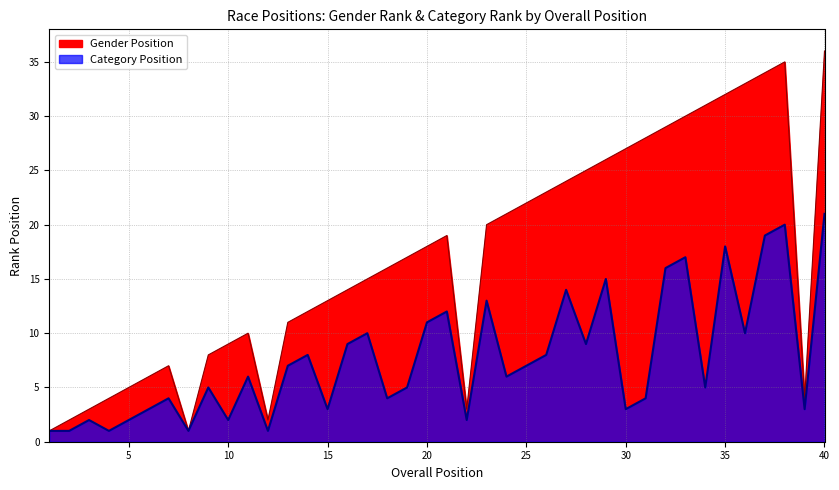

What are all the series names shown in the legend?

Gender Position, Category Position